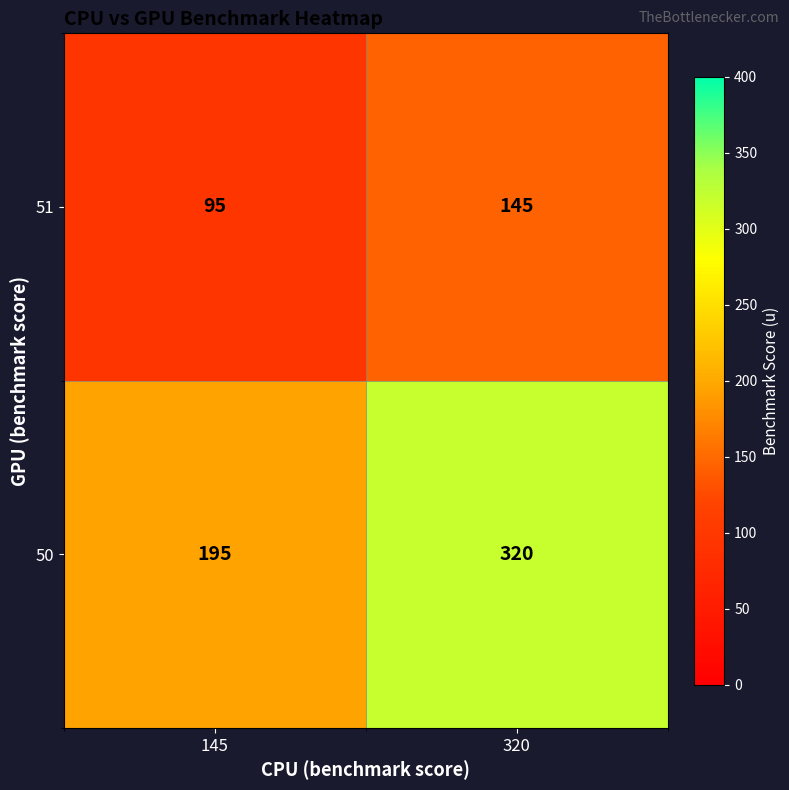

Where is 50 nearest to the value 257?

145